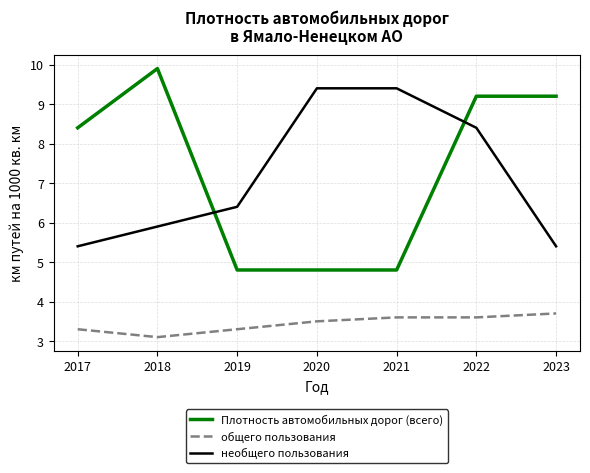

What is the difference between the highest and lowest values at 2023?

5.5